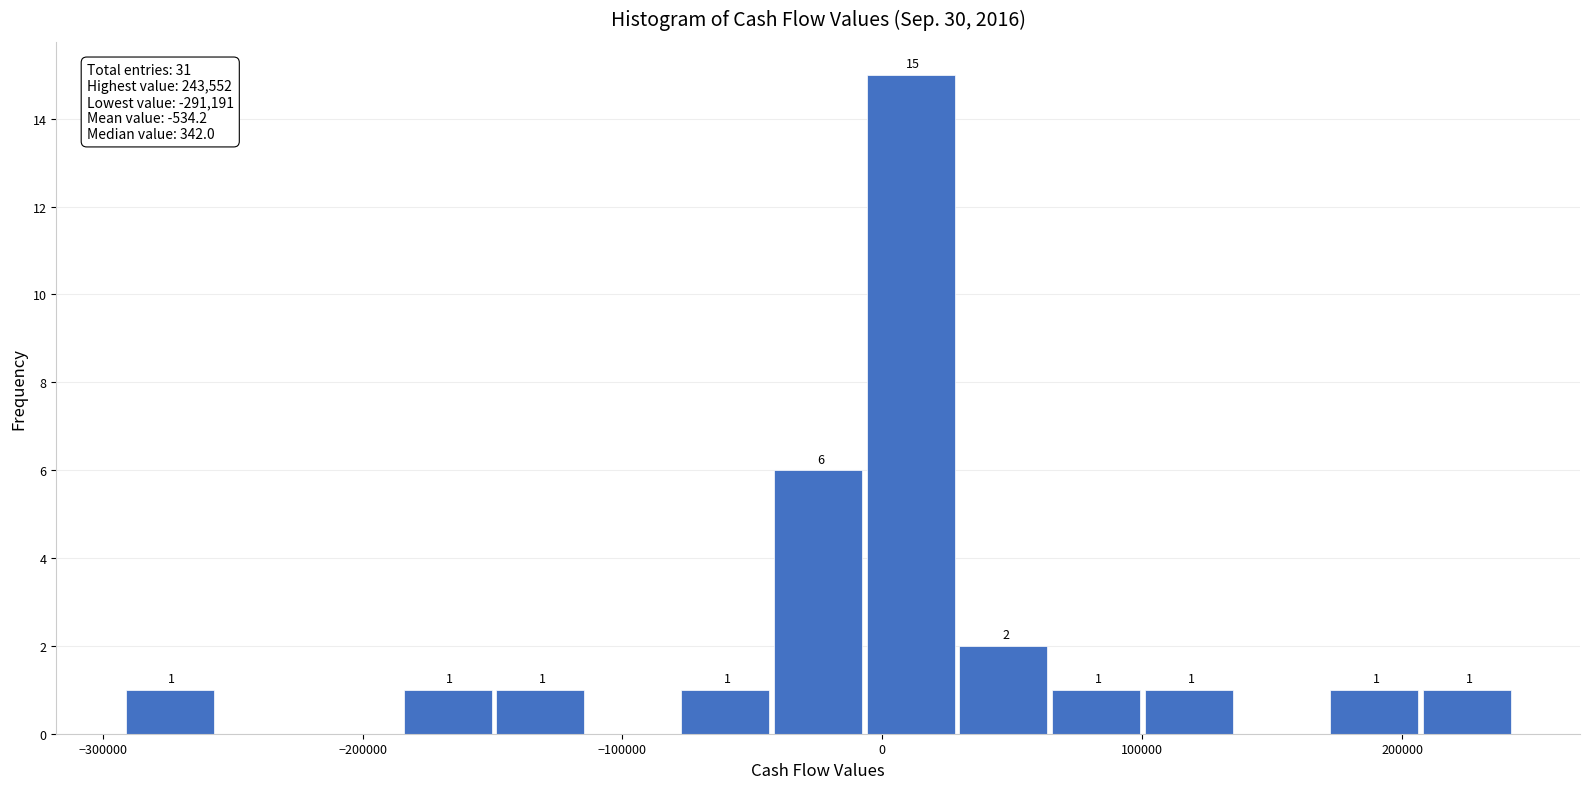

Read against the x-axis, roughly where is the centre of the tallest bar?

10000